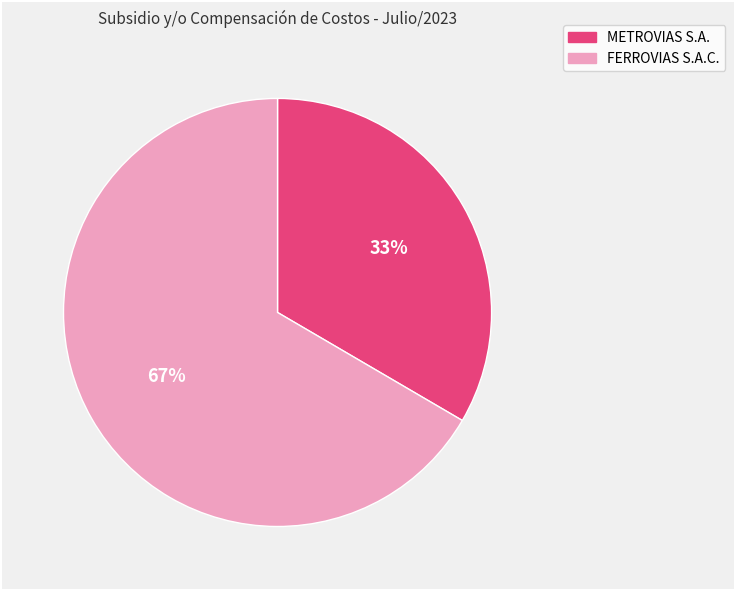

Between METROVIAS S.A. and FERROVIAS S.A.C., which is larger?

FERROVIAS S.A.C.